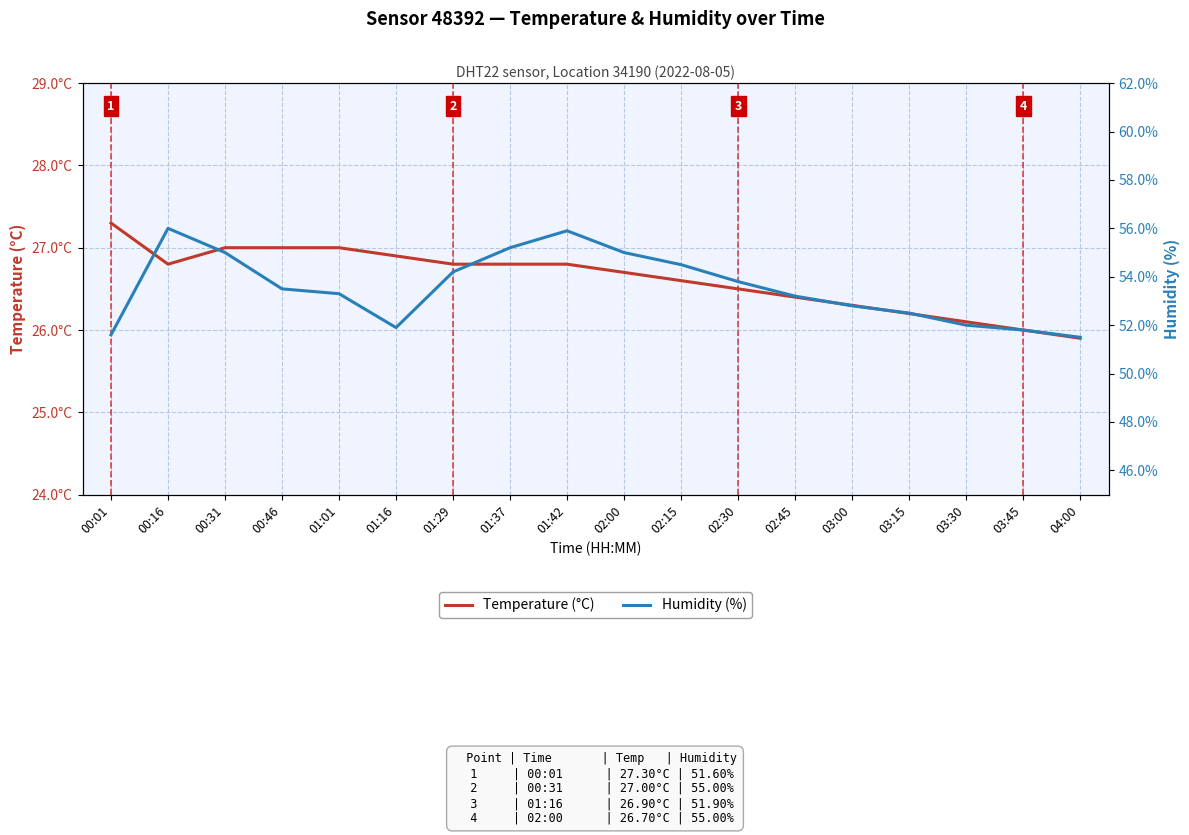

Which series has the widest spread of values?

Humidity (%)